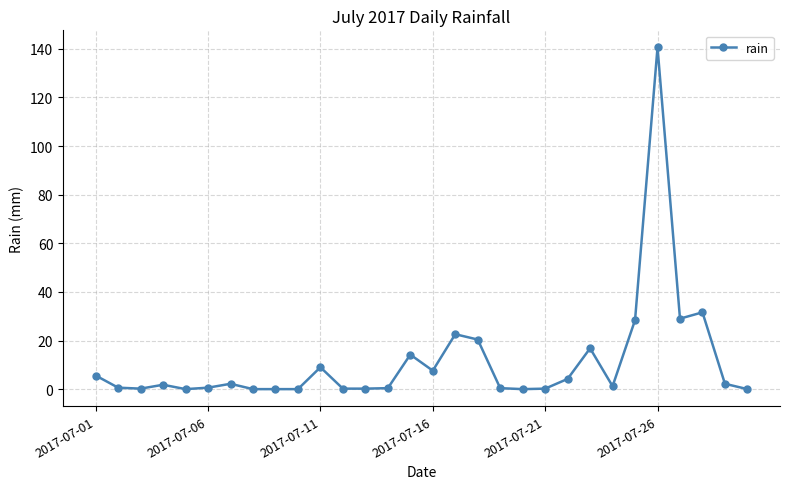

What is the average value?

11.3